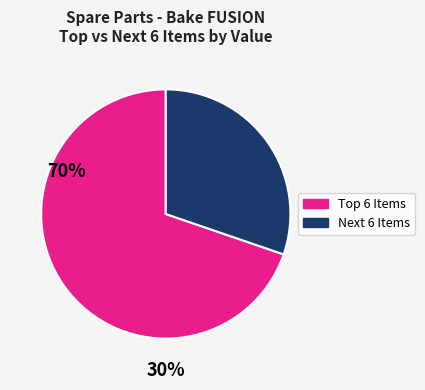

How many slices are in this pie chart?

2